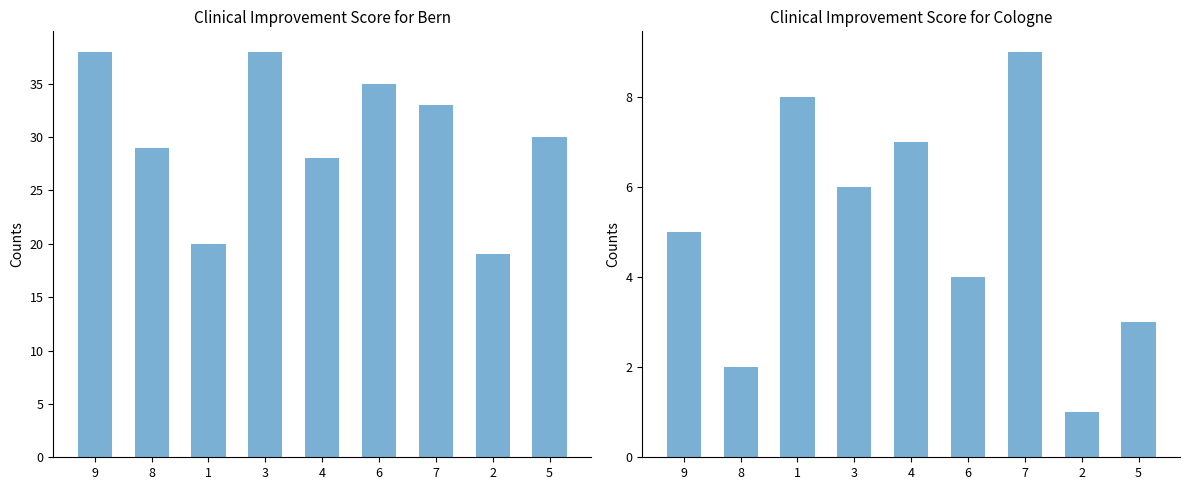

Is it true that col_1 equals 16 at 9?

False